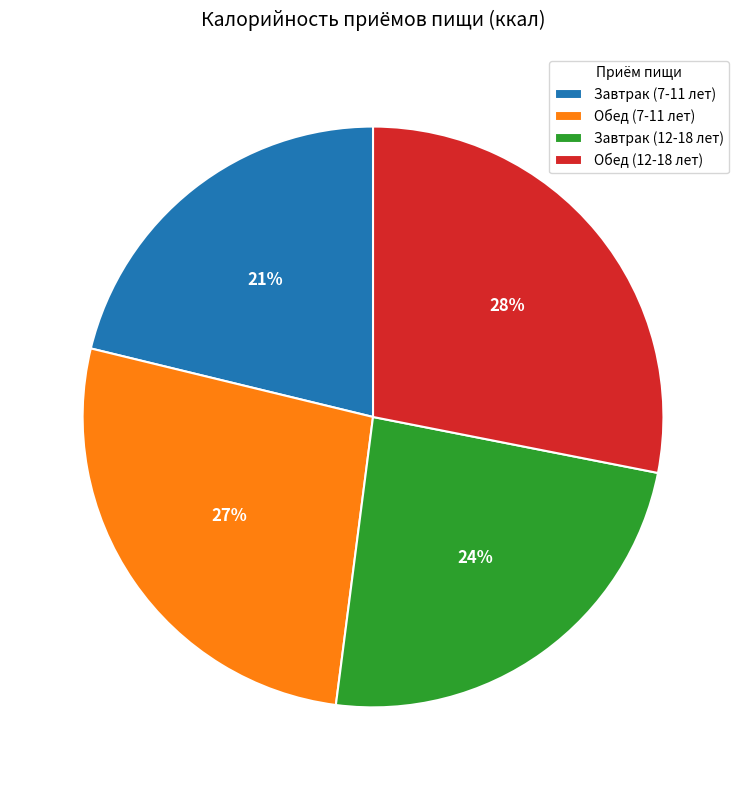

Is the sum of Завтрак (7-11 лет) and Обед (7-11 лет) greater than half?

No